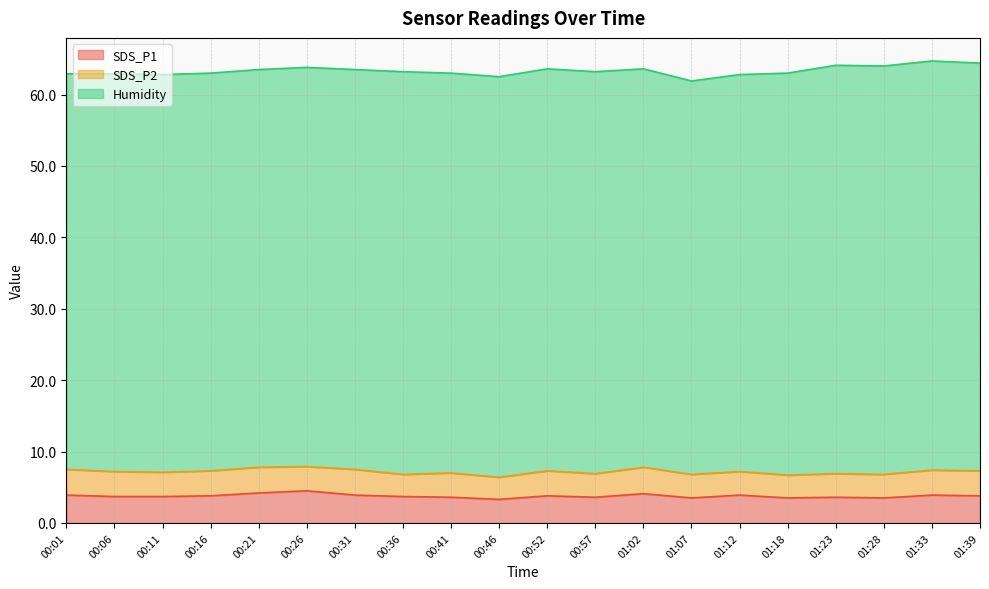

What is the label of the 19th point from the right?

00:06